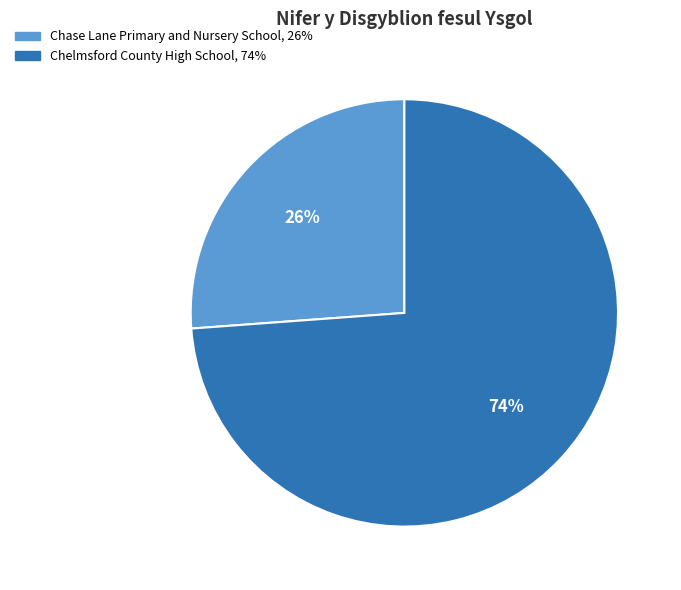

Do Chase Lane Primary and Nursery School and Chelmsford County High School together represent more than half of the pie?

Yes